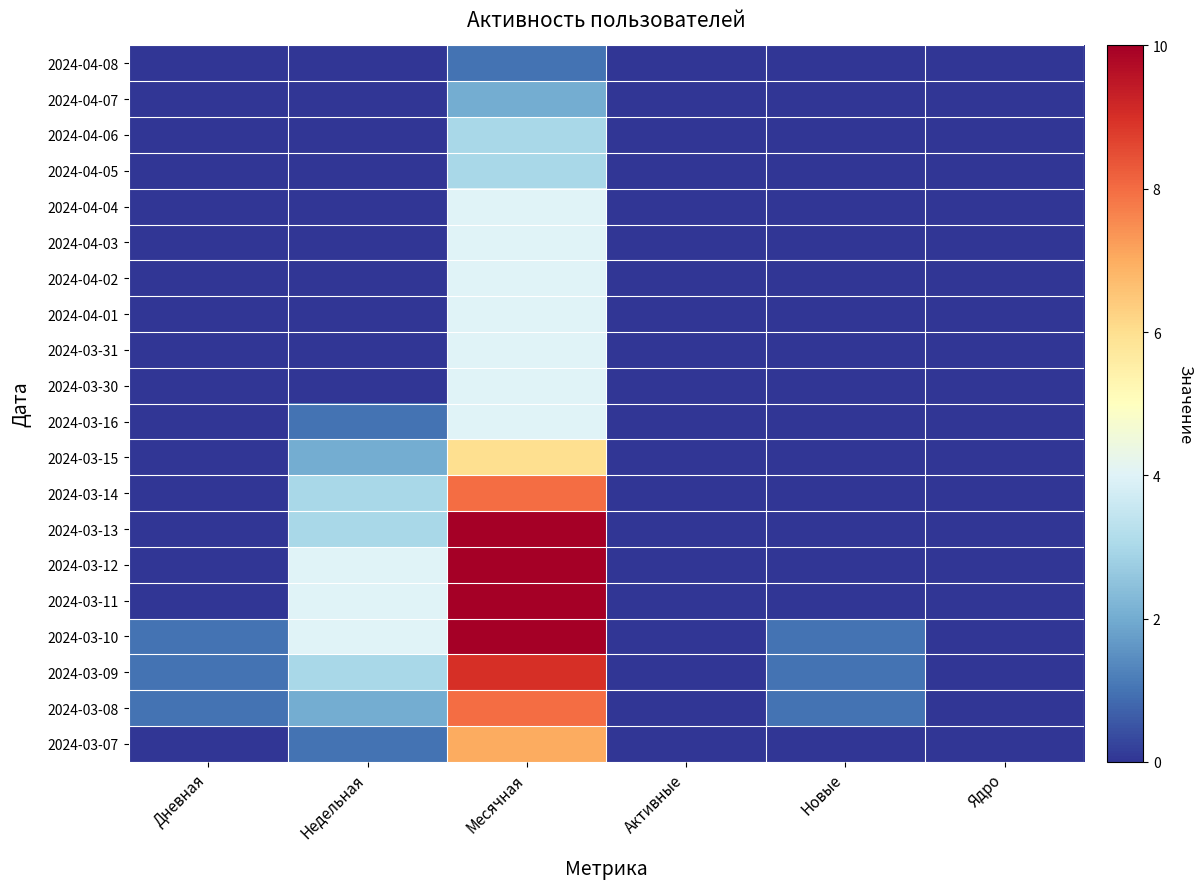

Which has a higher value, Активные or Недельная?

Активные